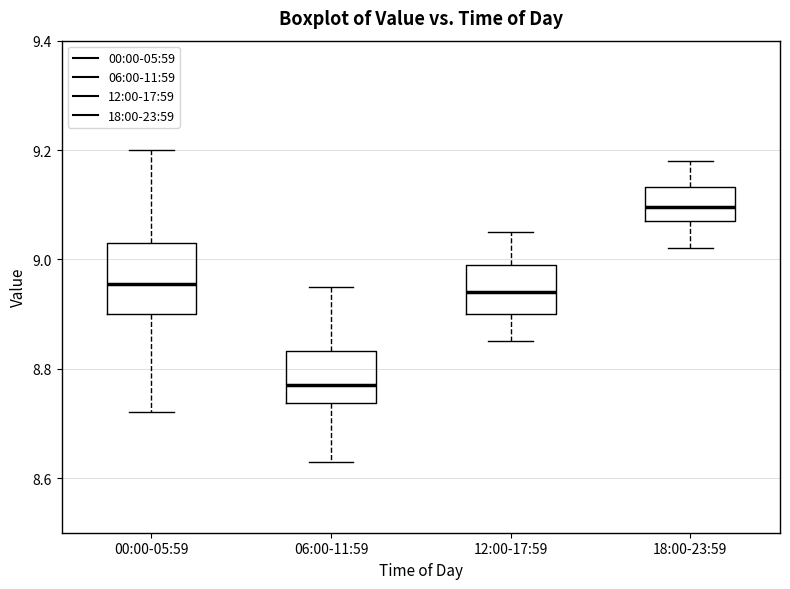

Where is the upper edge of the box for 12:00-17:59 on the y-axis? The values are not printed on the chart, so give them approximately, as read against the axis.

9.00